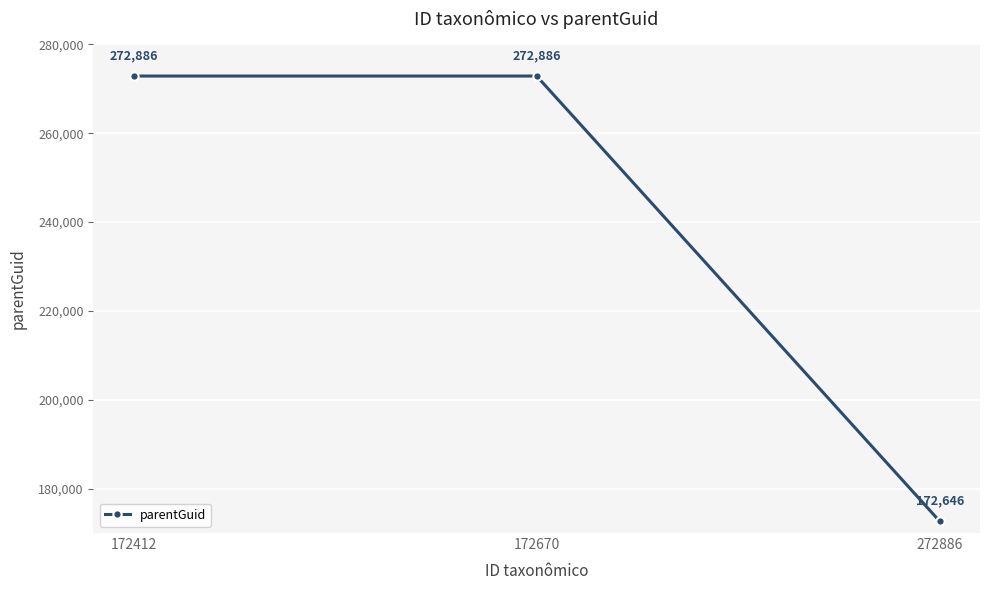

What is the minimum value shown in the chart?

172646